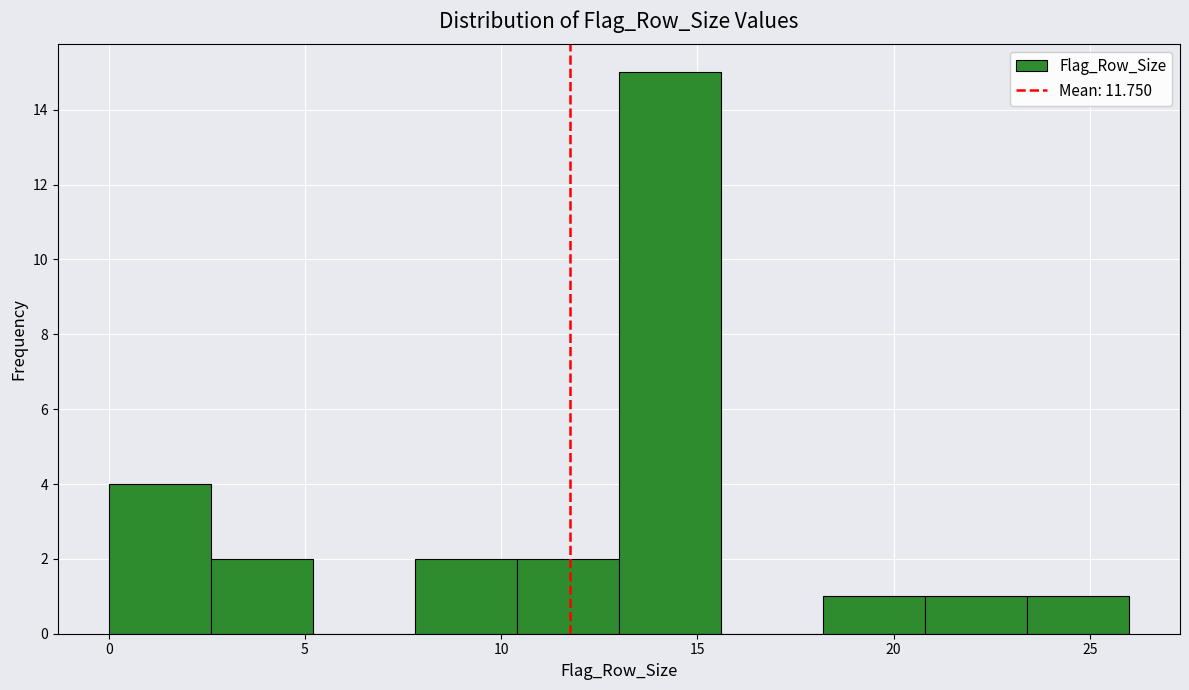

Over which range of the x-axis is the bar tallest?

13.0 to 15.6